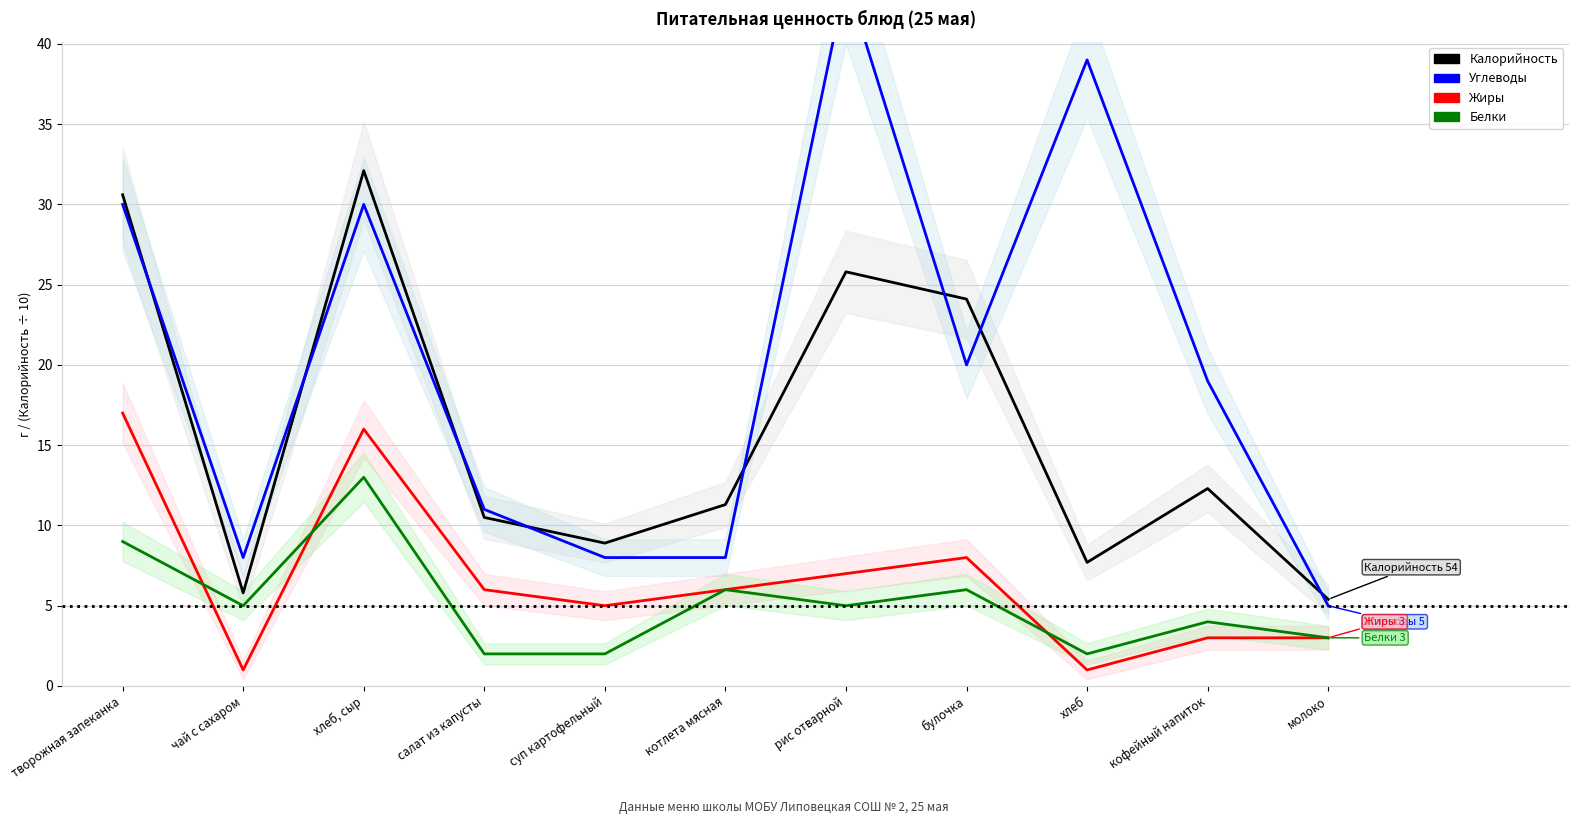

How many distinct data groups are displayed?

4